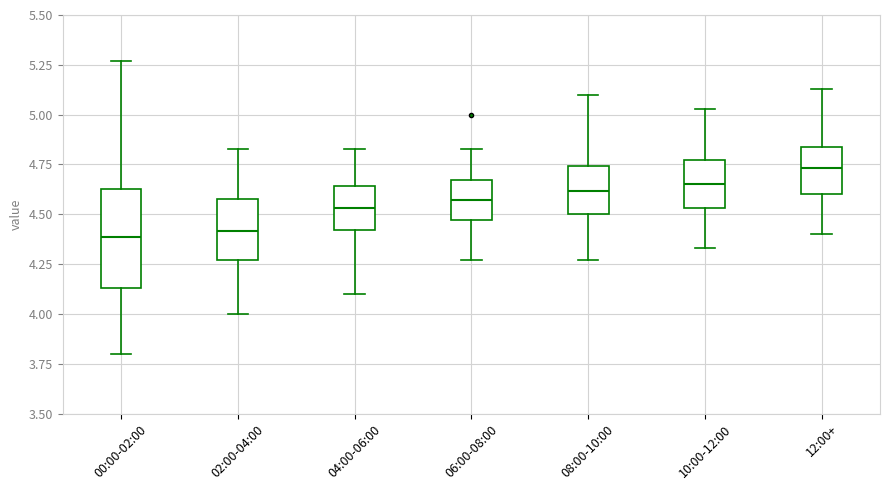

Reading left to right, transcribe this box plot: for each box, give where its median line is, the range the box spans, and where its two whiskers end, as read against the y-axis. The values are not printed on the chart, so give them approximately, as read against the axis.

00:00-02:00: median 4.40, box 4.15 to 4.65, whiskers 3.80 to 5.25
02:00-04:00: median 4.40, box 4.25 to 4.60, whiskers 4.00 to 4.85
04:00-06:00: median 4.55, box 4.40 to 4.65, whiskers 4.10 to 4.85
06:00-08:00: median 4.55, box 4.45 to 4.65, whiskers 4.25 to 4.85
08:00-10:00: median 4.60, box 4.50 to 4.75, whiskers 4.25 to 5.10
10:00-12:00: median 4.65, box 4.55 to 4.75, whiskers 4.35 to 5.05
12:00+: median 4.75, box 4.60 to 4.85, whiskers 4.40 to 5.15